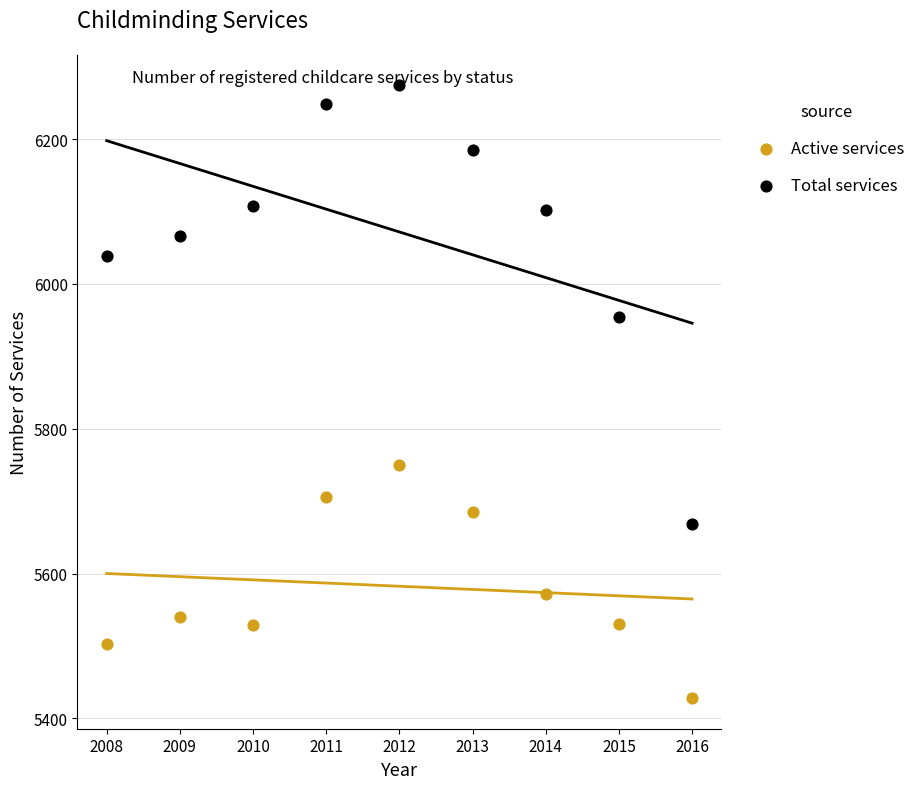

Which series contains the highest Y value?

Total services